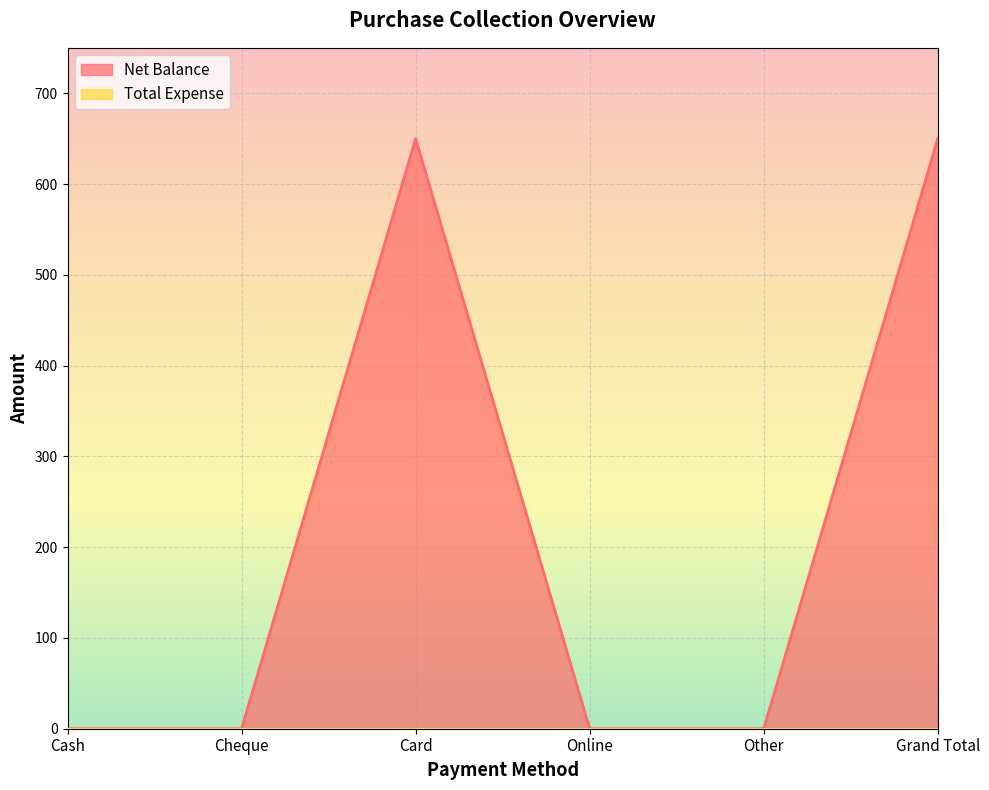

How many categories are shown in the chart?

6